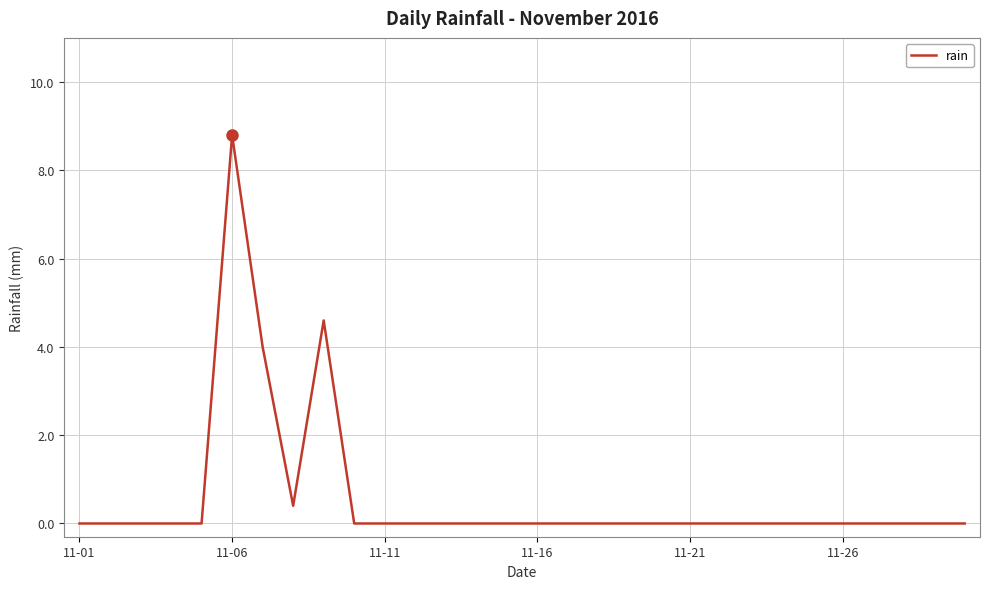

What is the average value?

0.6